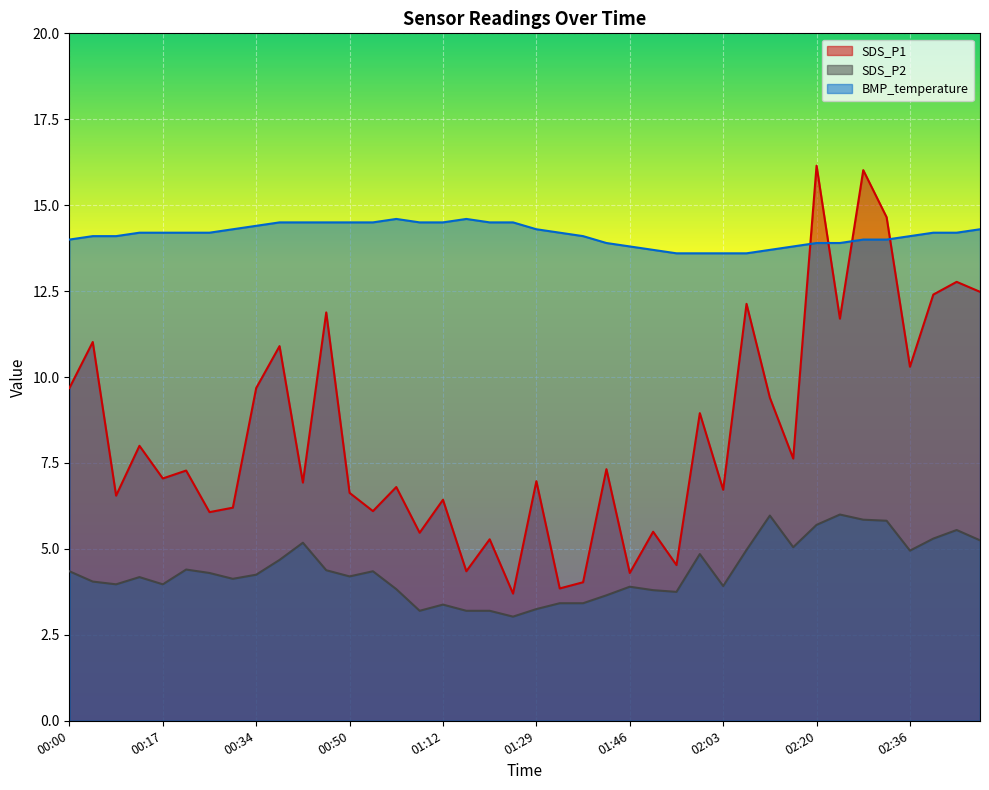

Count the number of categories in the chart.

40